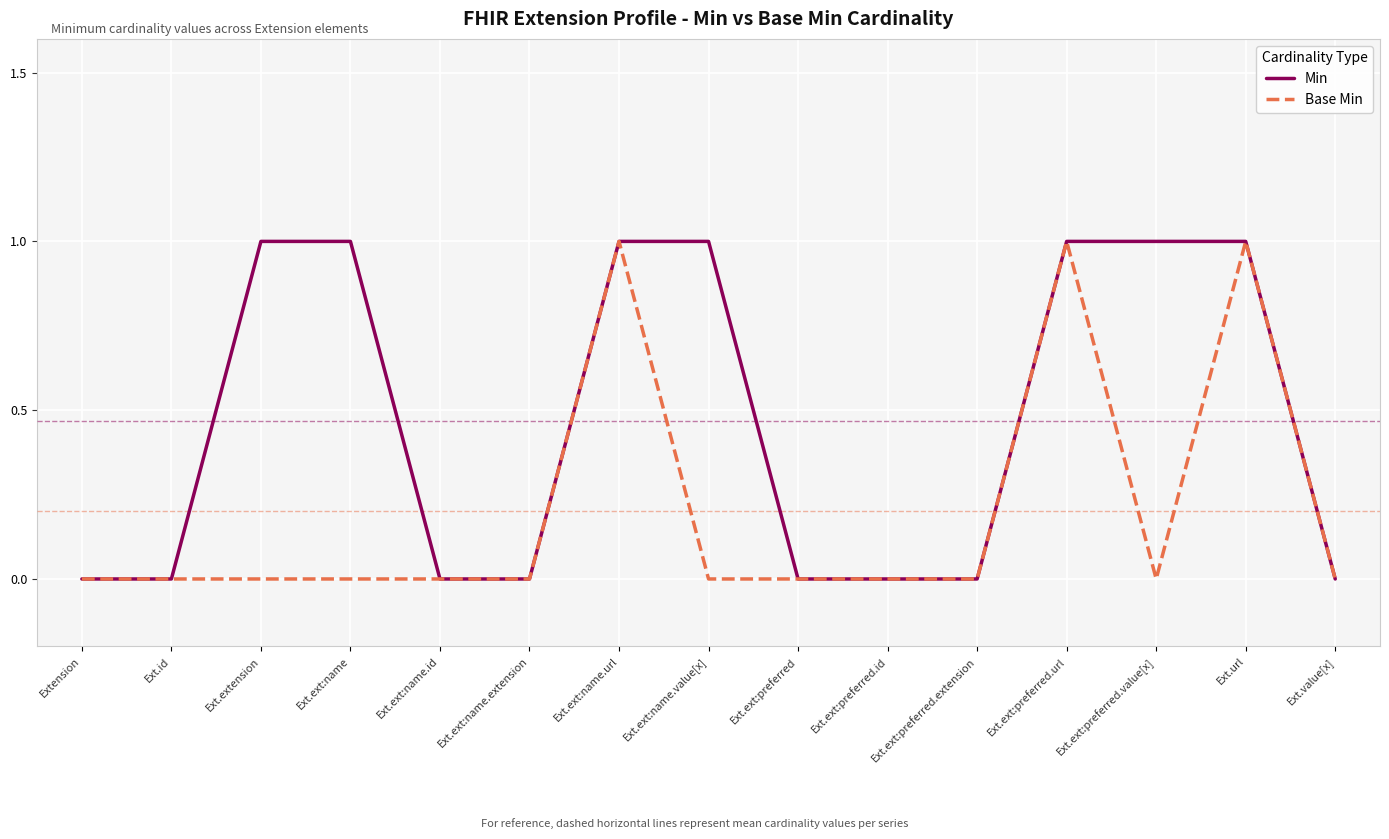

The value of Base Min at Ext.ext:name is 0. True or false?

True